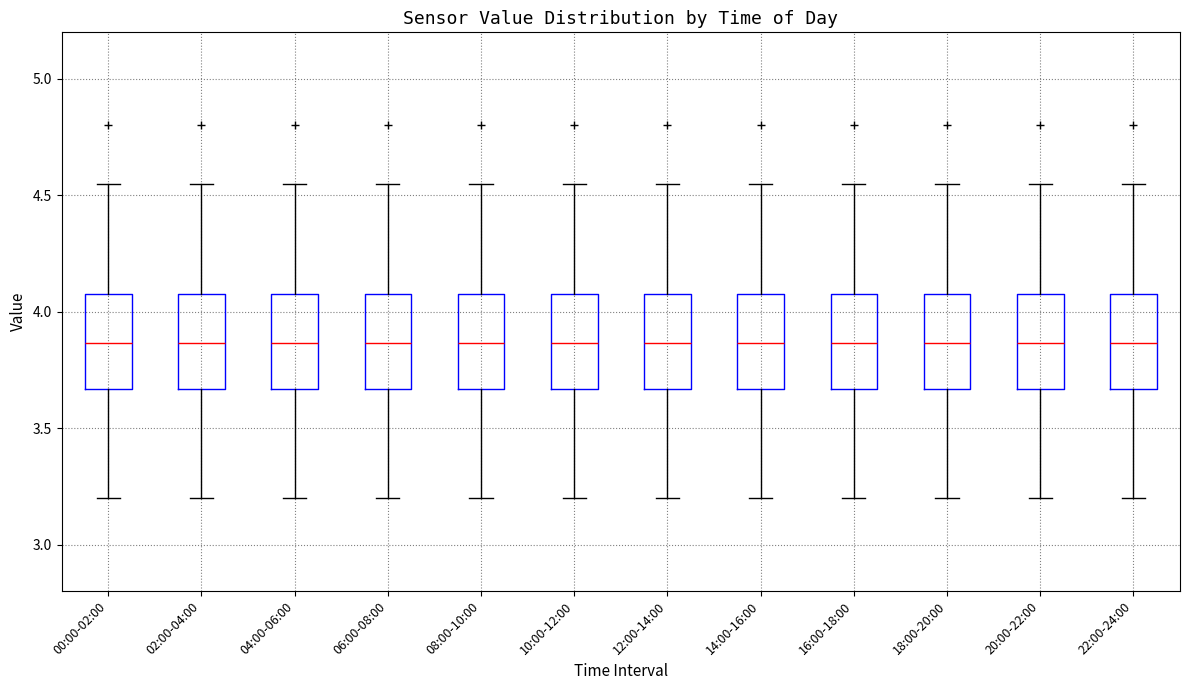

Reading left to right, read every box against the y-axis: the position of its median line, the range the box covers, and the ends of its whiskers. The values are not printed on the chart, so give them approximately, as read against the axis.

00:00-02:00: median 3.85, box 3.65 to 4.10, whiskers 3.20 to 4.55
02:00-04:00: median 3.85, box 3.65 to 4.10, whiskers 3.20 to 4.55
04:00-06:00: median 3.85, box 3.65 to 4.10, whiskers 3.20 to 4.55
06:00-08:00: median 3.85, box 3.65 to 4.10, whiskers 3.20 to 4.55
08:00-10:00: median 3.85, box 3.65 to 4.10, whiskers 3.20 to 4.55
10:00-12:00: median 3.85, box 3.65 to 4.10, whiskers 3.20 to 4.55
12:00-14:00: median 3.85, box 3.65 to 4.10, whiskers 3.20 to 4.55
14:00-16:00: median 3.85, box 3.65 to 4.10, whiskers 3.20 to 4.55
16:00-18:00: median 3.85, box 3.65 to 4.10, whiskers 3.20 to 4.55
18:00-20:00: median 3.85, box 3.65 to 4.10, whiskers 3.20 to 4.55
20:00-22:00: median 3.85, box 3.65 to 4.10, whiskers 3.20 to 4.55
22:00-24:00: median 3.85, box 3.65 to 4.10, whiskers 3.20 to 4.55